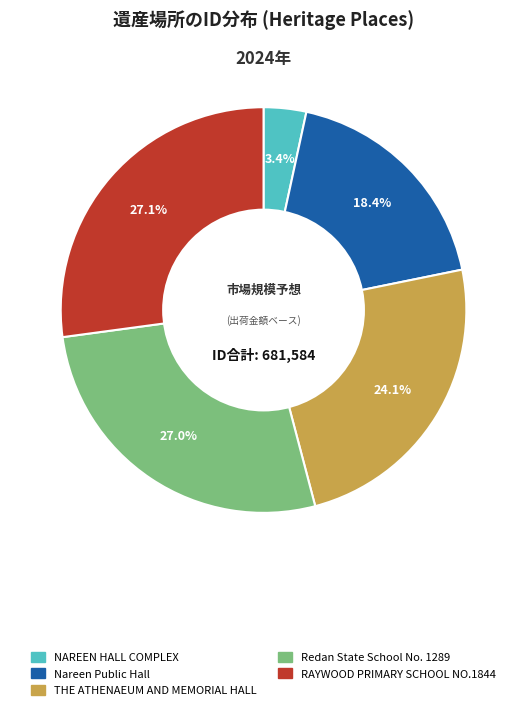

Which category has the smallest portion of the pie?

NAREEN HALL COMPLEX